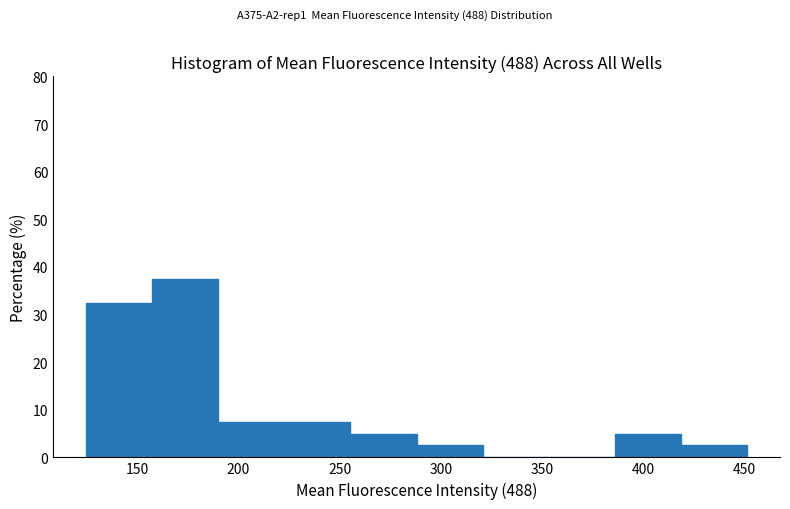

Reading left to right, transcribe this chart: for each bar, give the range it covers on the x-axis and its height. Neither the bar edges nor the heights are printed on the chart, so give them approximately, as read against the axes.

125 to 155: 33
155 to 190: 38
190 to 225: 8
225 to 255: 8
255 to 290: 5
290 to 320: 3
320 to 355: 0
355 to 385: 0
385 to 420: 5
420 to 450: 3